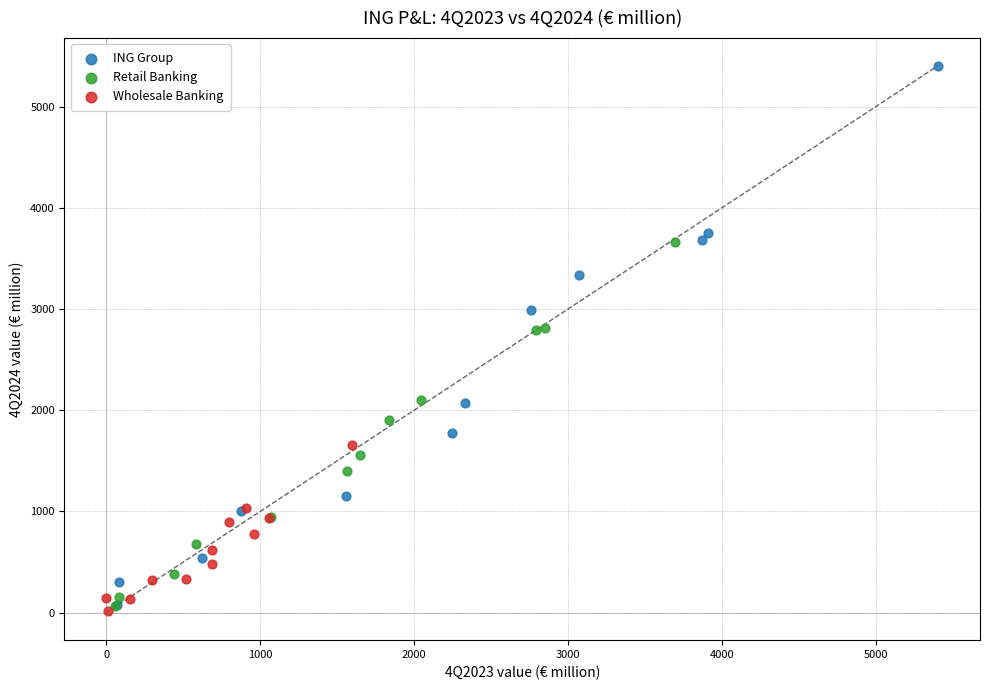

Which series contains the highest Y value?

ING Group